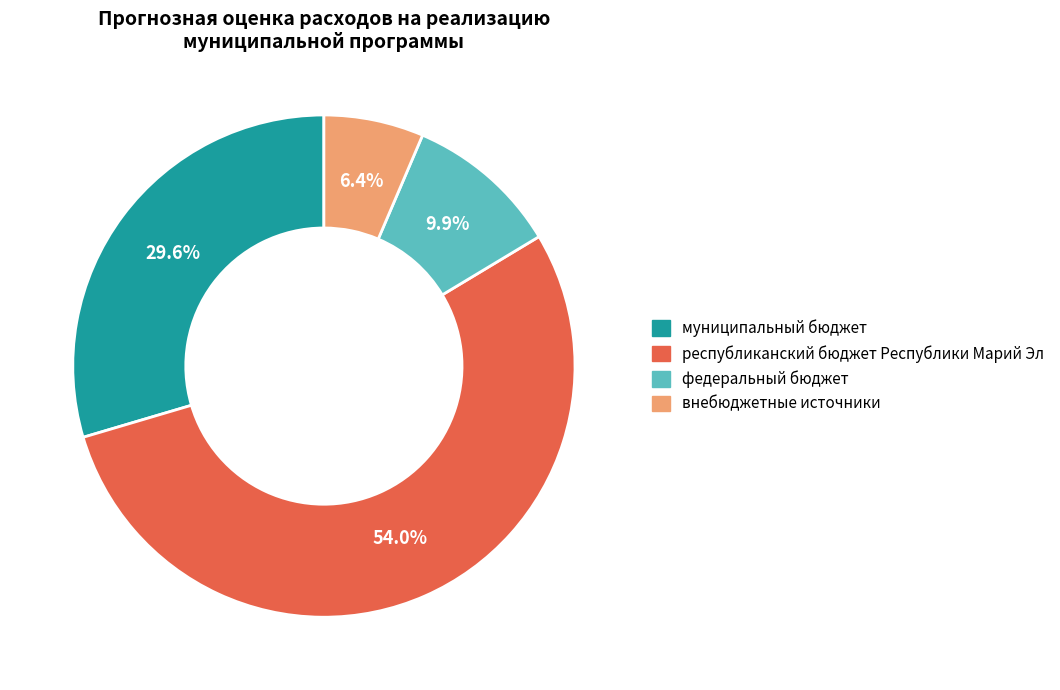

To the nearest percent, what is the average slice percentage?

25%